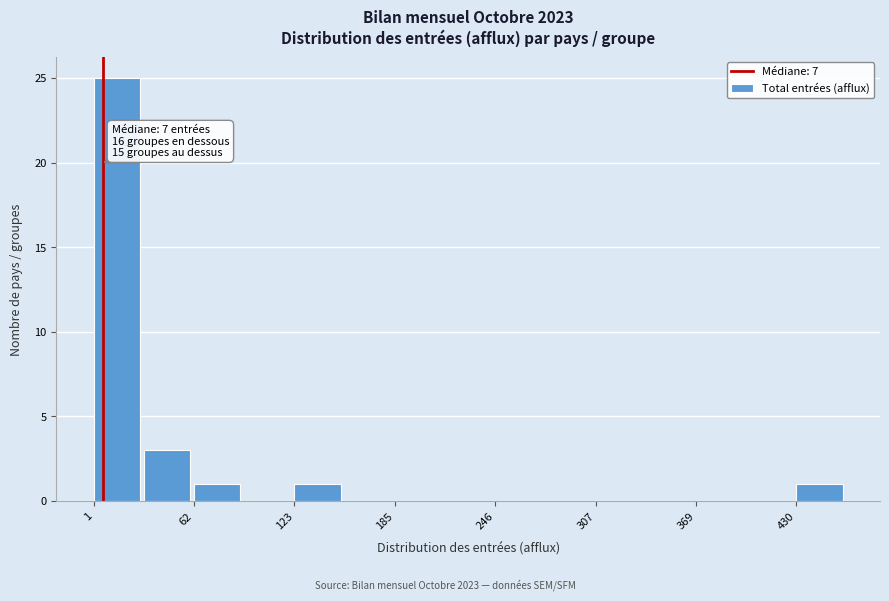

Read against the x-axis, roughly where is the centre of the tallest bar?

20